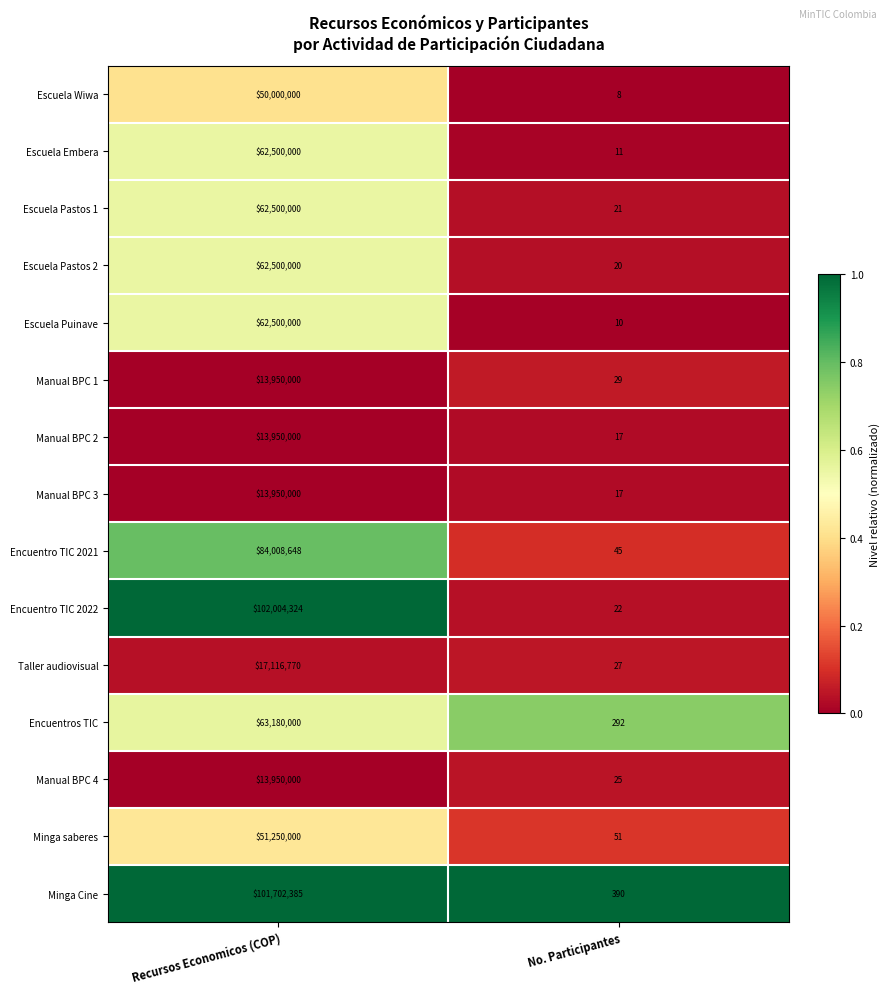

At which label does Manual BPC 1 reach its peak?

Recursos Economicos (COP)